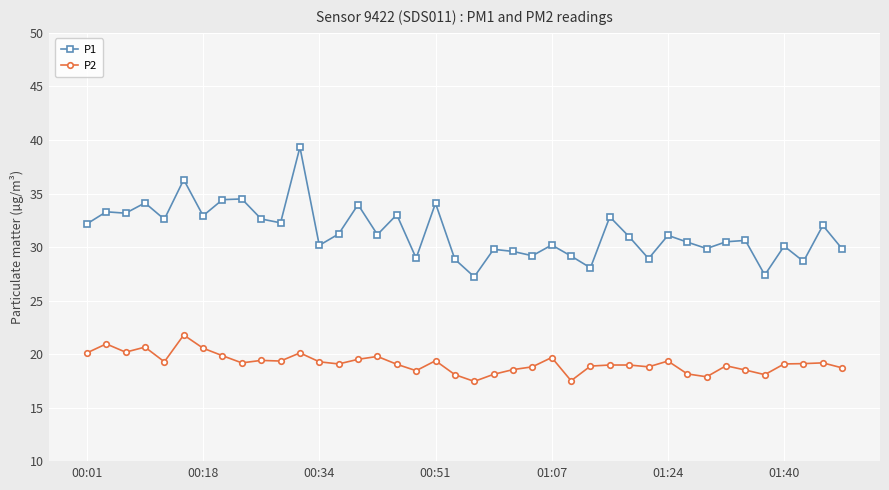

Which series has the largest total across all categories?

P1